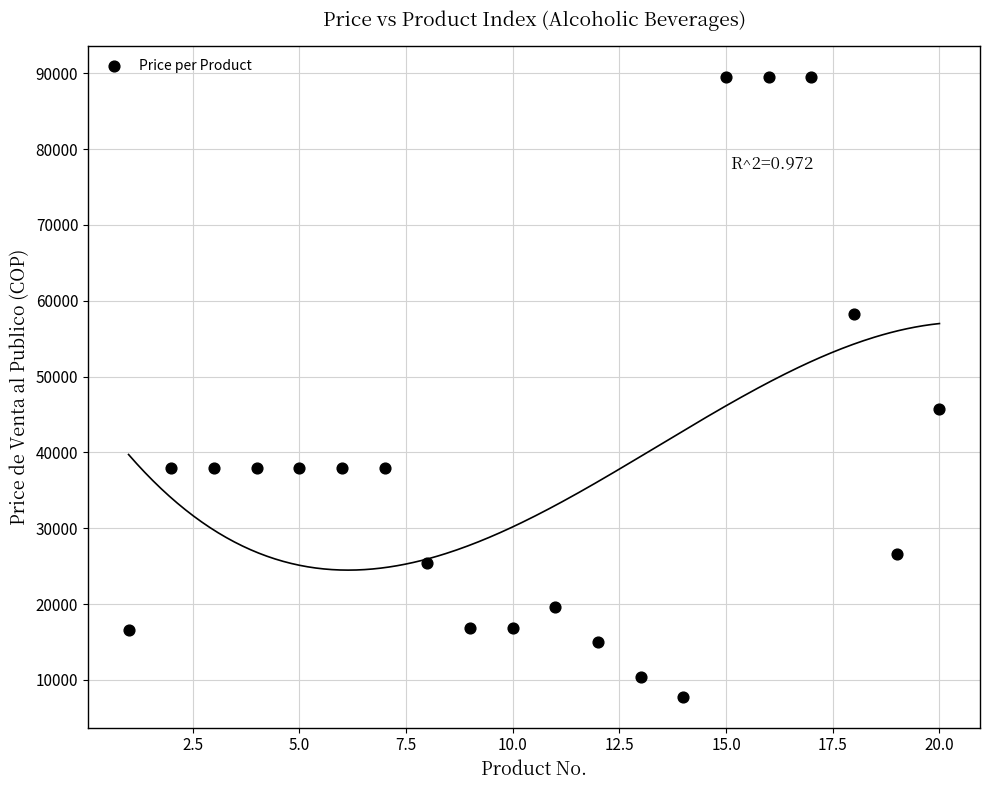

What Y value in the scatter plot is closest to 48617?

45745.0